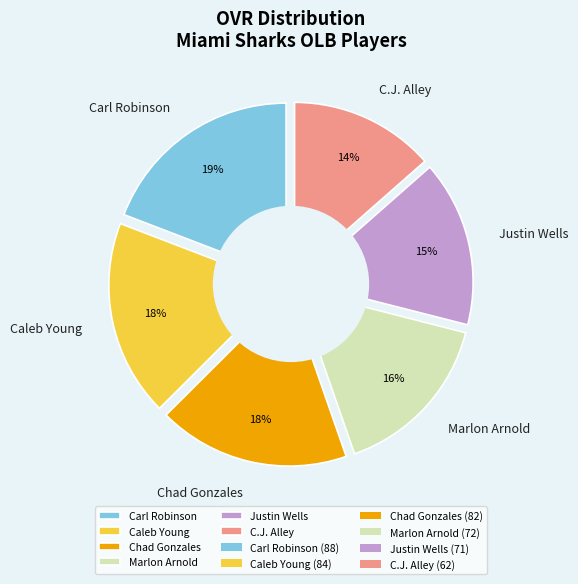

To the nearest percent, what portion does Marlon Arnold represent?

16%